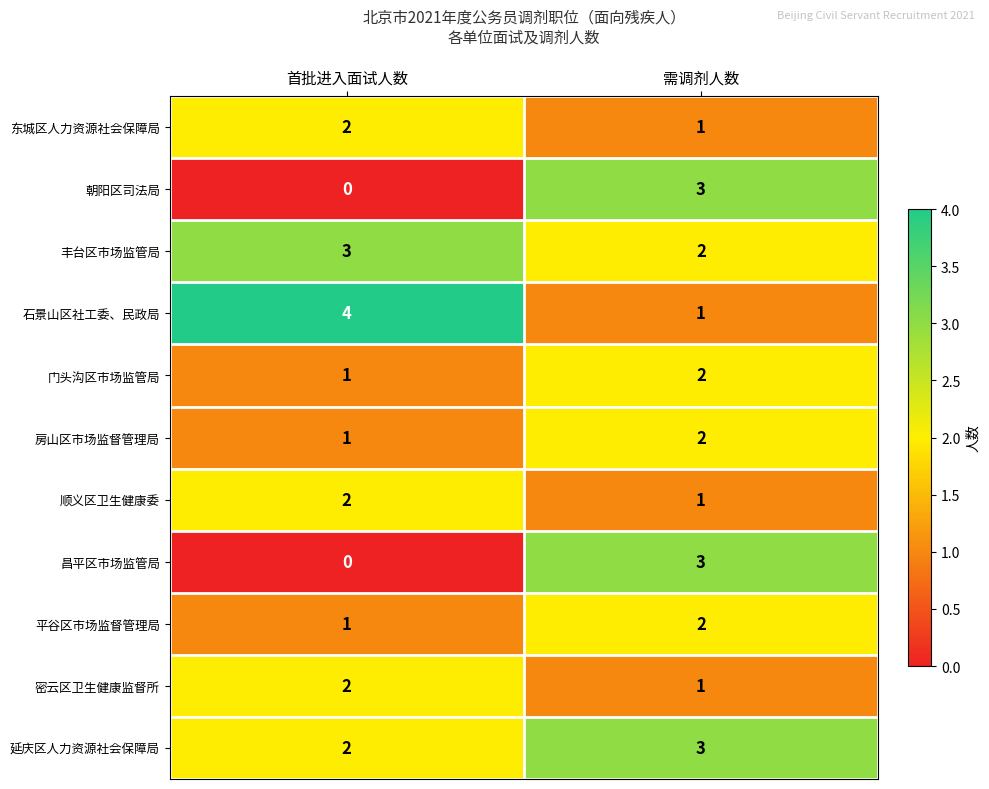

The 朝阳区司法局 series shows 3 at 需调剂人数. True or false?

True